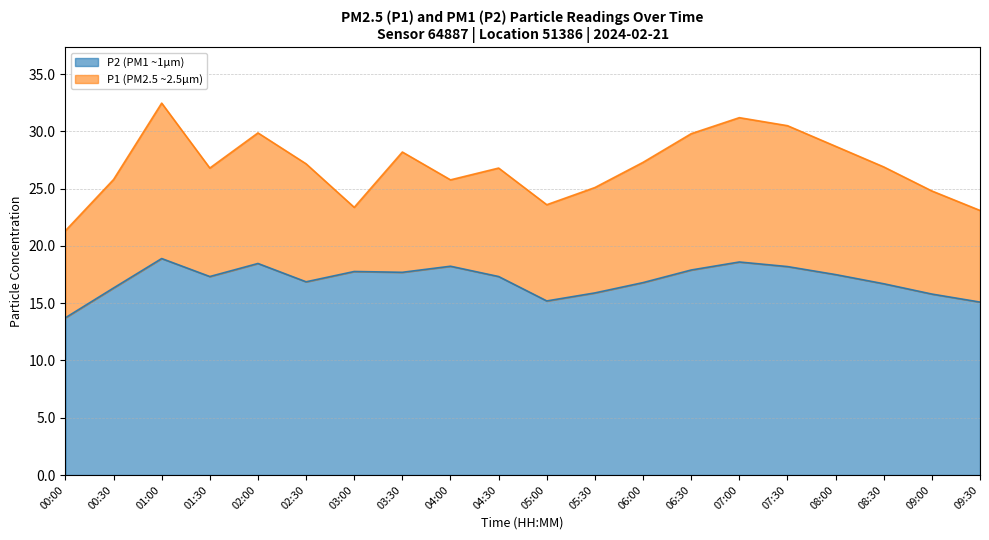

What is the difference between the P2 (PM1 ~1µm) values at 01:30 and 07:00?

1.3